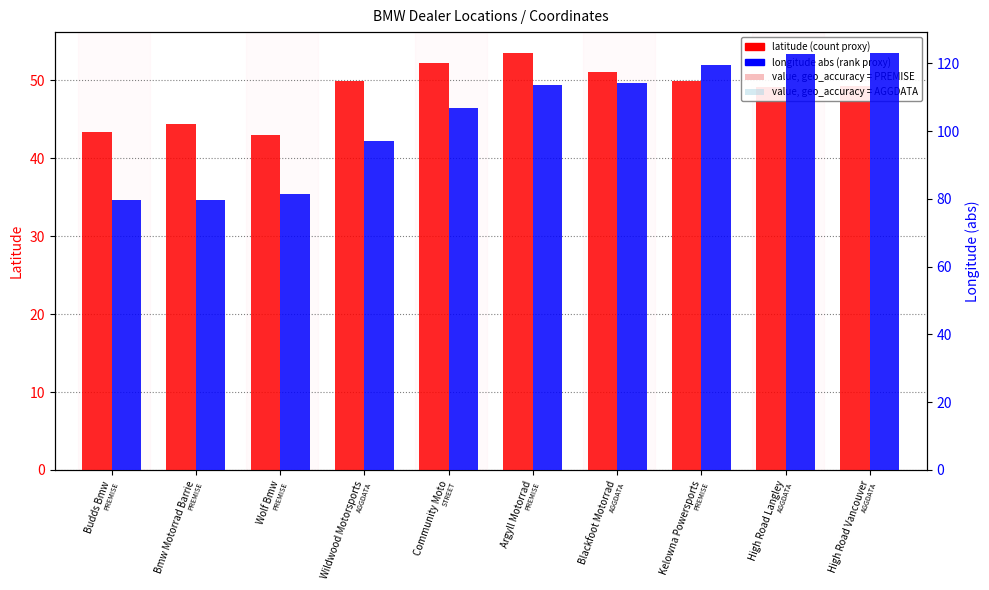

Between Argyll Motorrad and Wildwood Motorsports, which is larger?

Argyll Motorrad